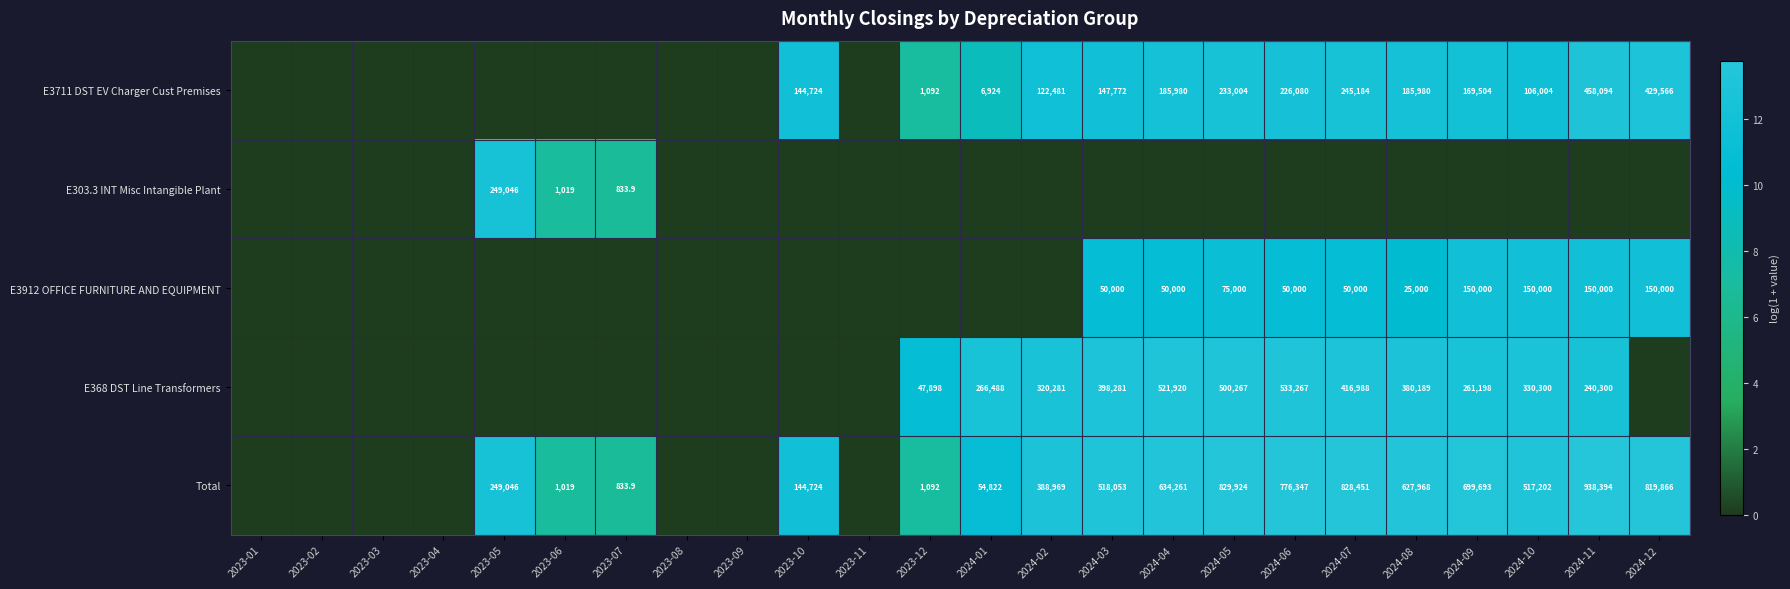

True or false: E3711 DST EV Charger Cust Premises has a value of 1092.0 at 2023-12.

True